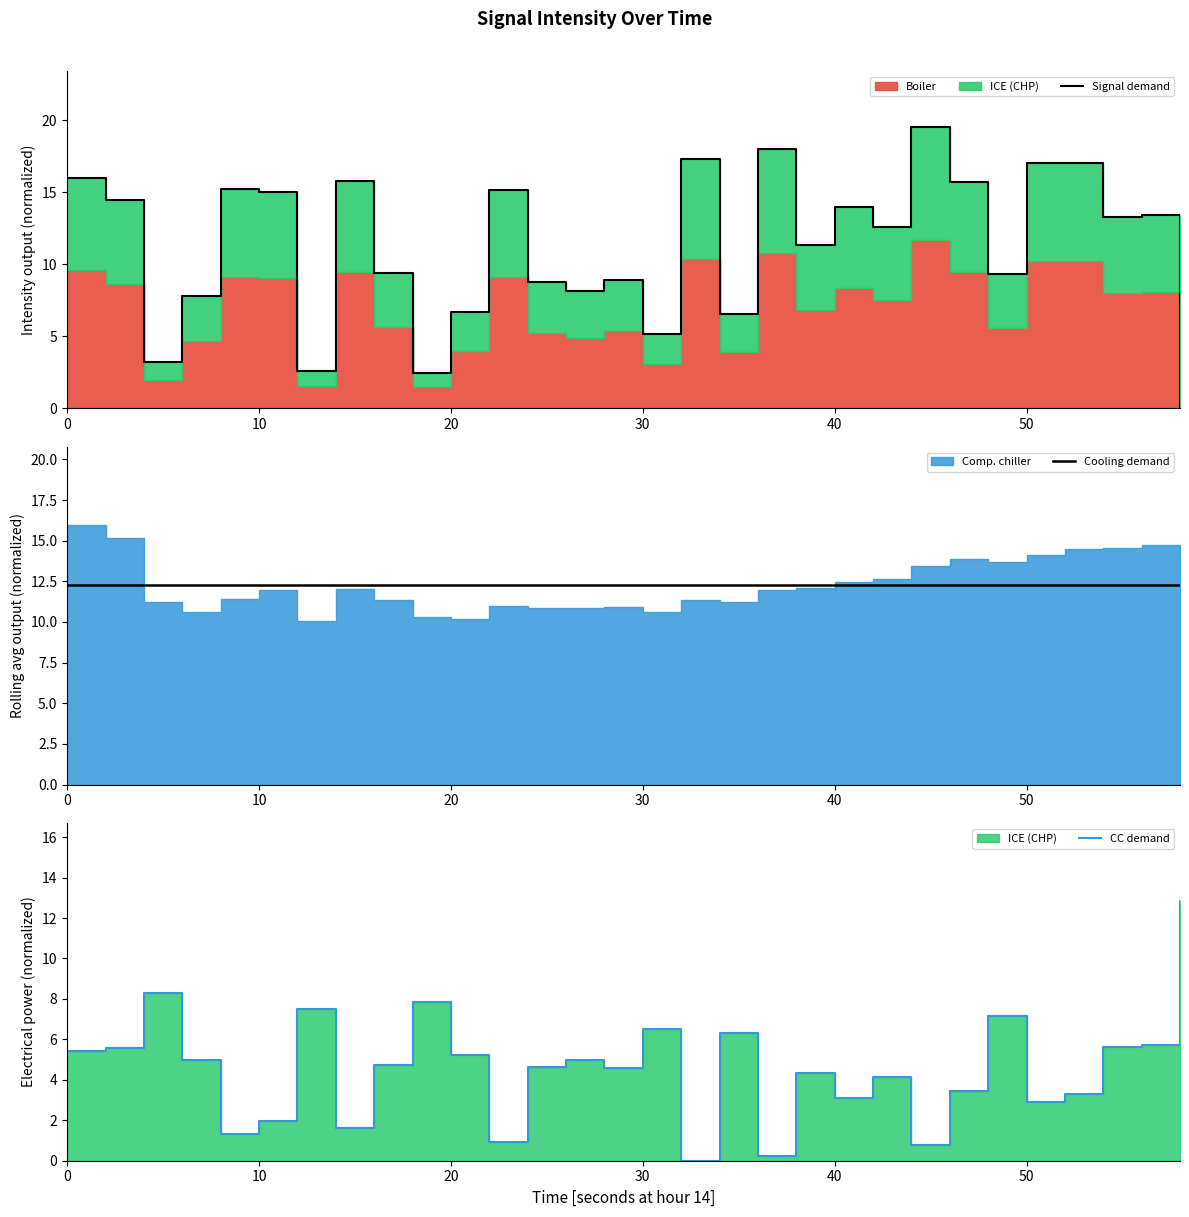

Reading right to left, list all the values displayed in this chart.

Signal demand: 0.0	13.4	13.3	17.0	17.0	9.3	15.7	19.5	12.6	13.9	11.4	18.0	6.6	17.3	5.2	8.9	8.1	8.8	15.2	6.7	2.5	9.4	15.8	2.6	15.0	15.2	7.8	3.2	14.4	16.0
Cooling demand: 12.3	12.3	12.3	12.3	12.3	12.3	12.3	12.3	12.3	12.3	12.3	12.3	12.3	12.3	12.3	12.3	12.3	12.3	12.3	12.3	12.3	12.3	12.3	12.3	12.3	12.3	12.3	12.3	12.3	12.3
CC demand: 12.8	5.7	5.6	3.3	2.9	7.2	3.4	0.8	4.1	3.1	4.3	0.2	6.3	0.0	6.5	4.6	5.0	4.6	0.9	5.2	7.8	4.8	1.6	7.5	2.0	1.3	5.0	8.3	5.6	5.4